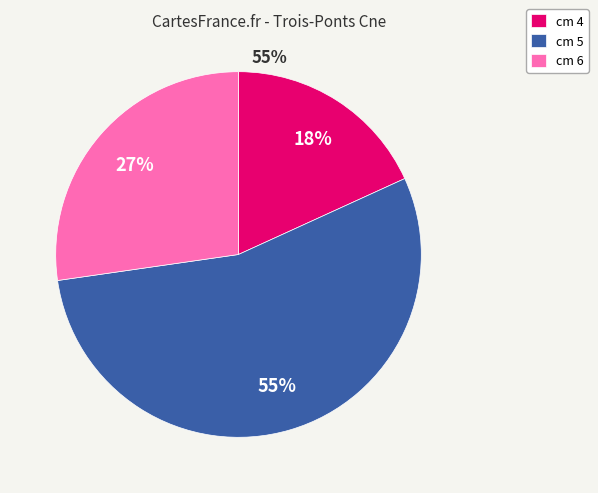

What percentage is the cm 4 slice, to the nearest percent?

18%